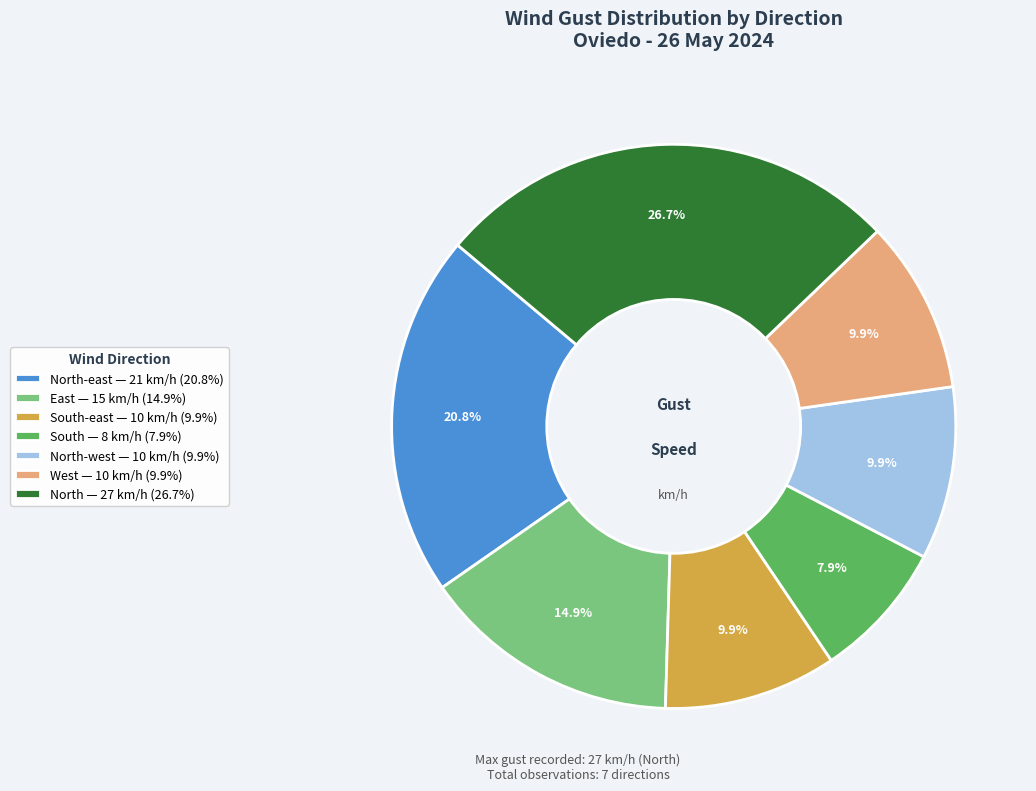

Does any single category account for the majority?

No